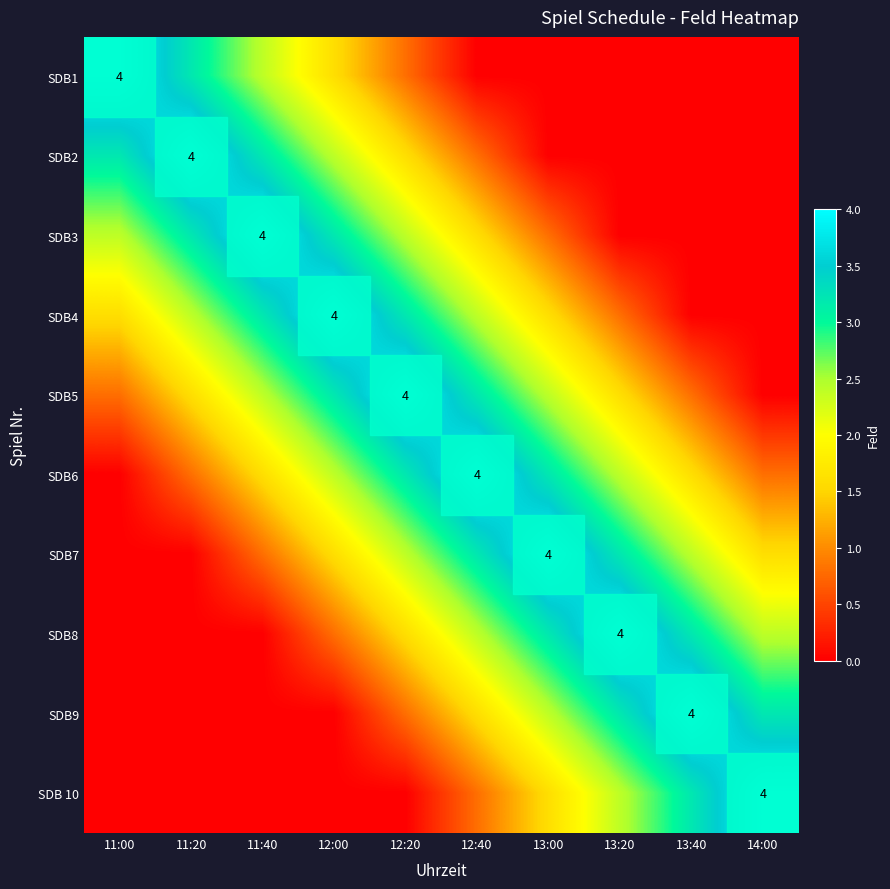

Rank the categories by SDB5 value from lowest to highest.

14:00, 11:00, 13:40, 11:20, 13:20, 11:40, 13:00, 12:00, 12:40, 12:20